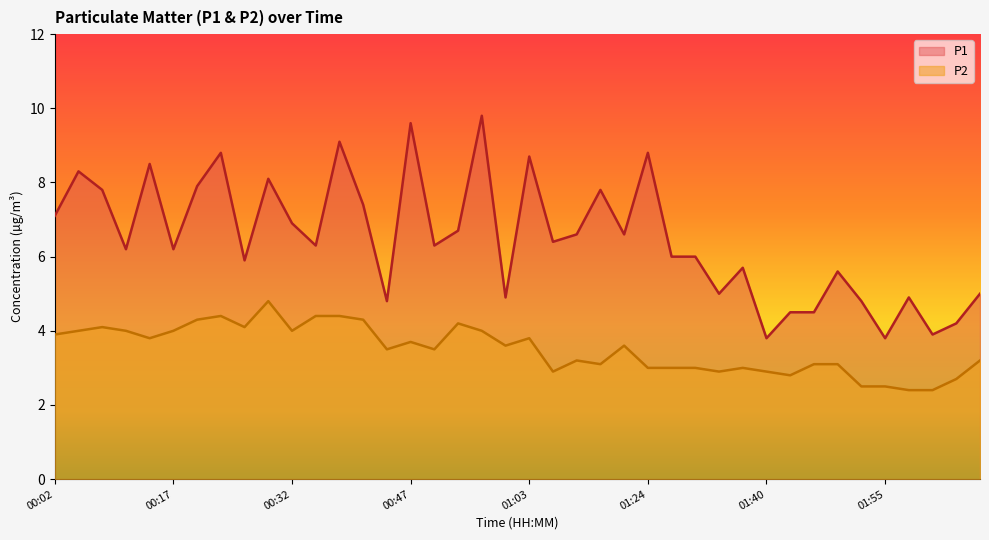

Is it true that P1 equals 8.8 at 00:23?

True